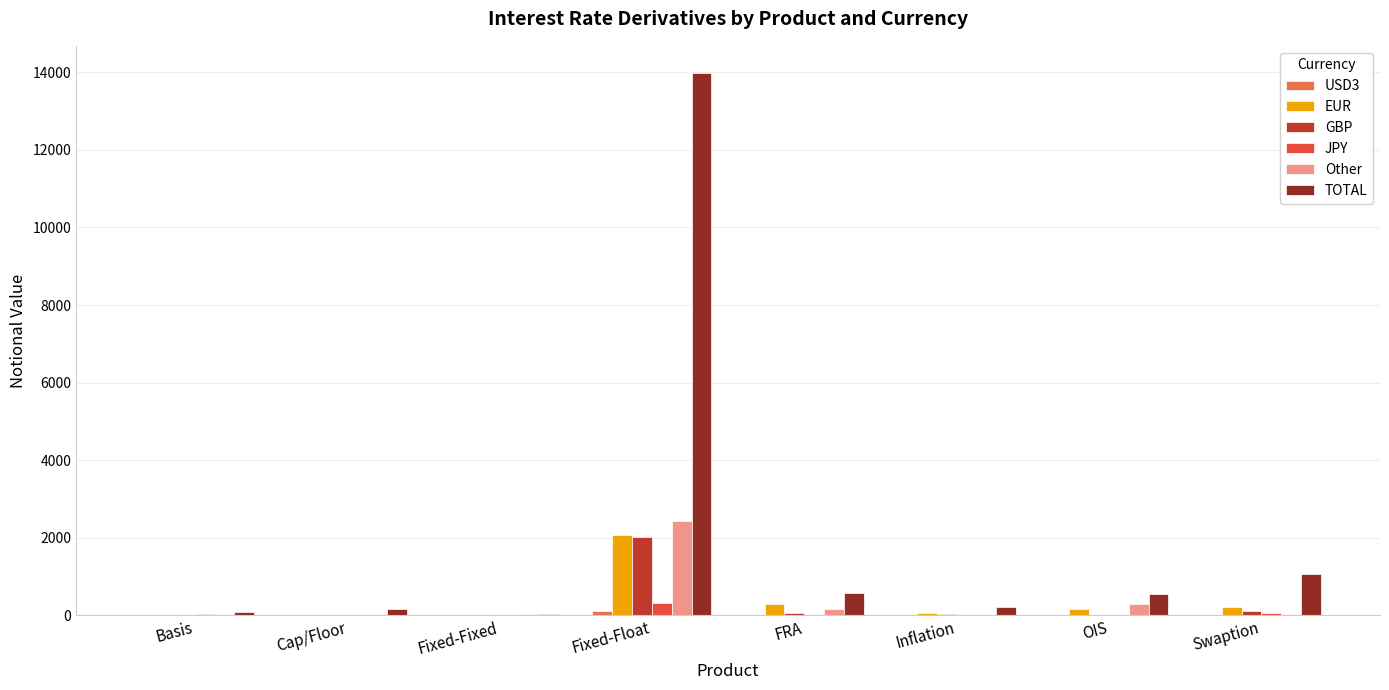

What is the sum of all JPY values?

404